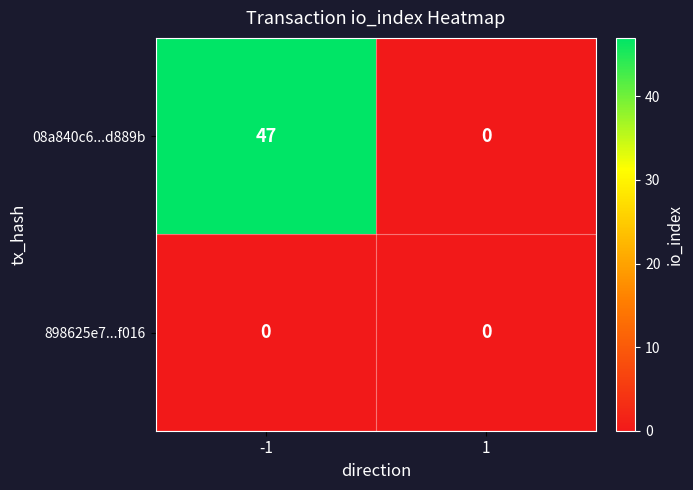

At which category is the sum across all series the highest?

-1